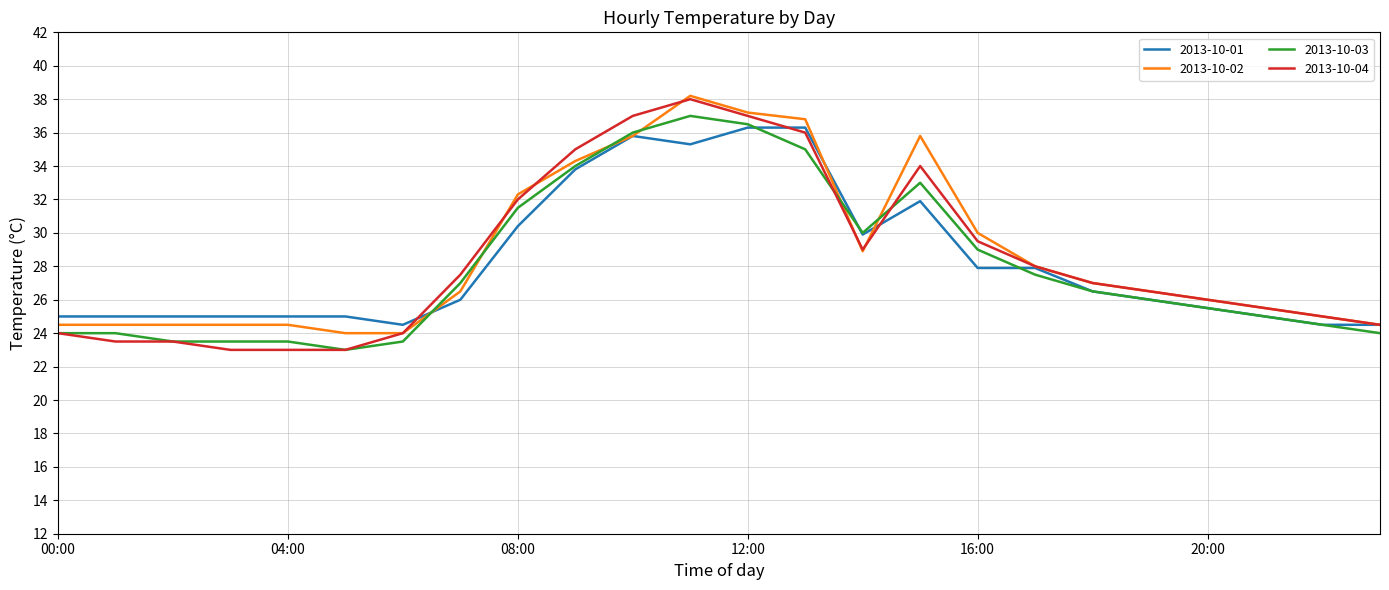

Which series has the largest range (max minus min)?

2013-10-04